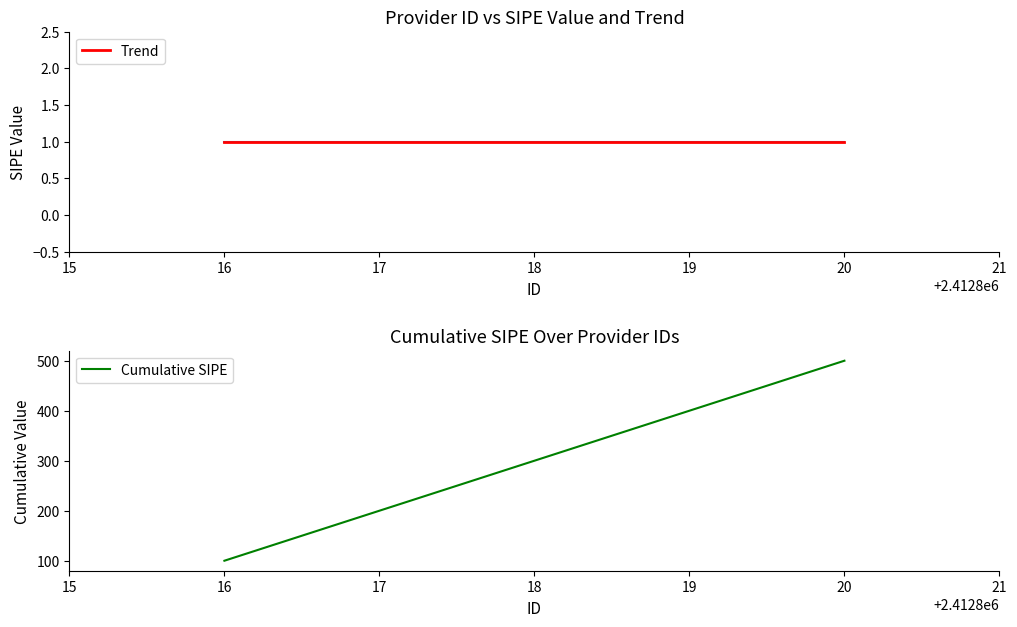

Reading left to right, list all the values displayed in this chart.

Trend: 1.0	1.0	1.0	1.0	1.0
Cumulative SIPE: 100.0	200.0	300.0	400.0	500.0